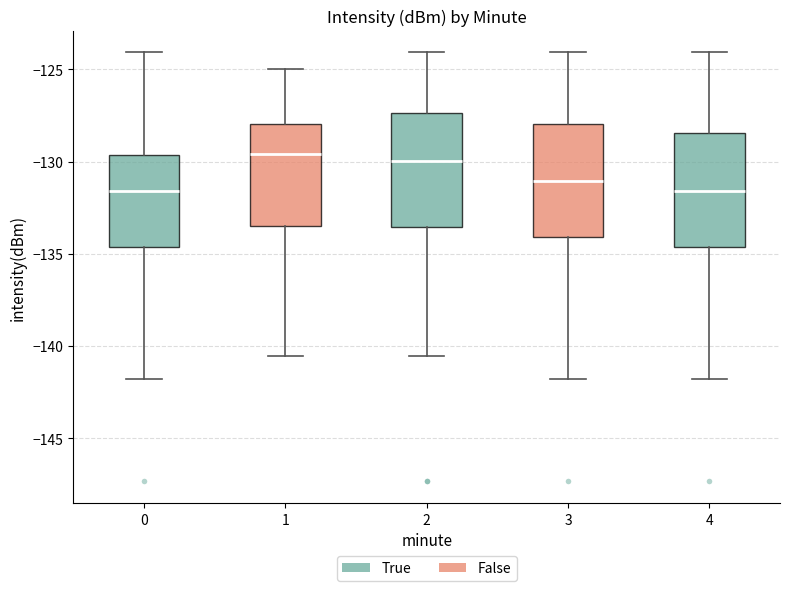

Where does the lower whisker of the box at x = 1 end on the y-axis? The values are not printed on the chart, so give them approximately, as read against the axis.

-140.5